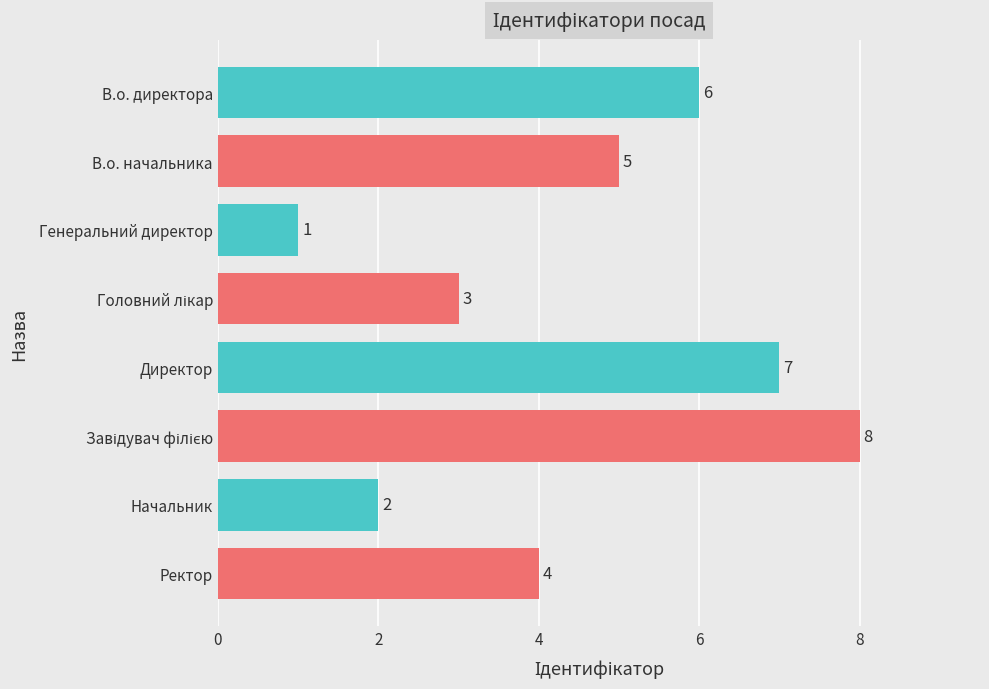

What is the label of the 1st bar from the top?

В.о. директора